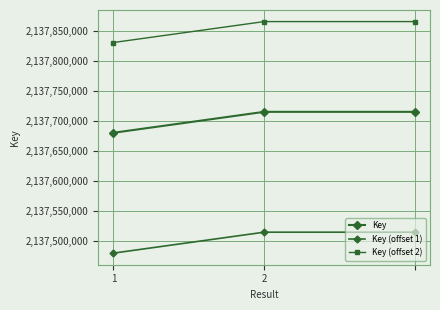

What is the value of the Key (offset 1) point at the 3rd from the left?

2137515272